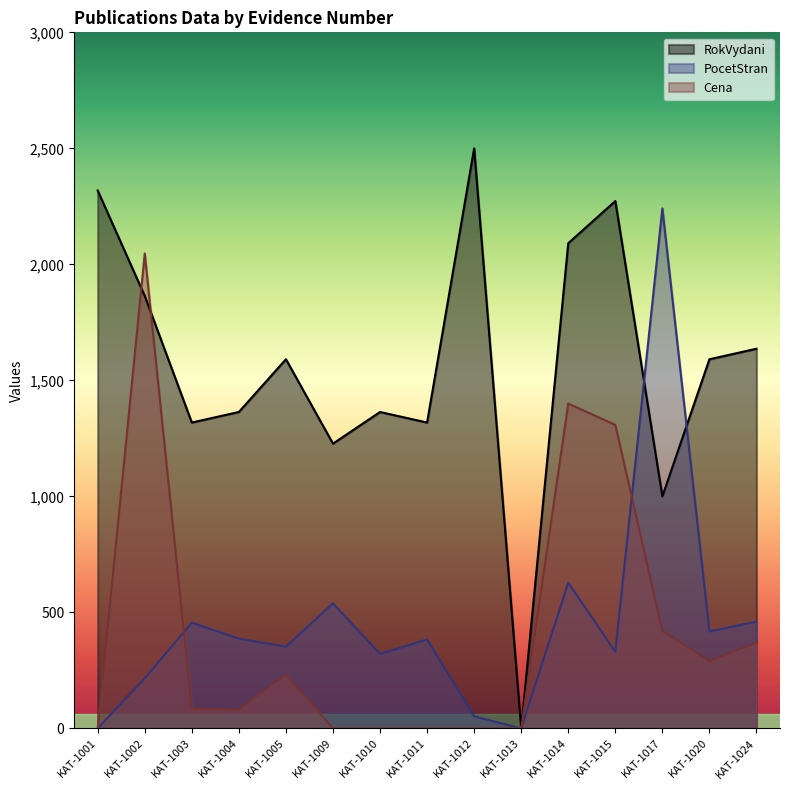

How many categories are shown in the chart?

15